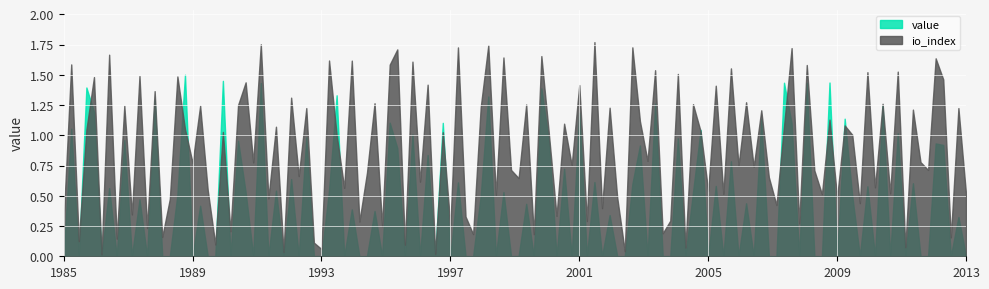

In io_index, how many points are lower than both neighbors (excluding endpoints)?

47